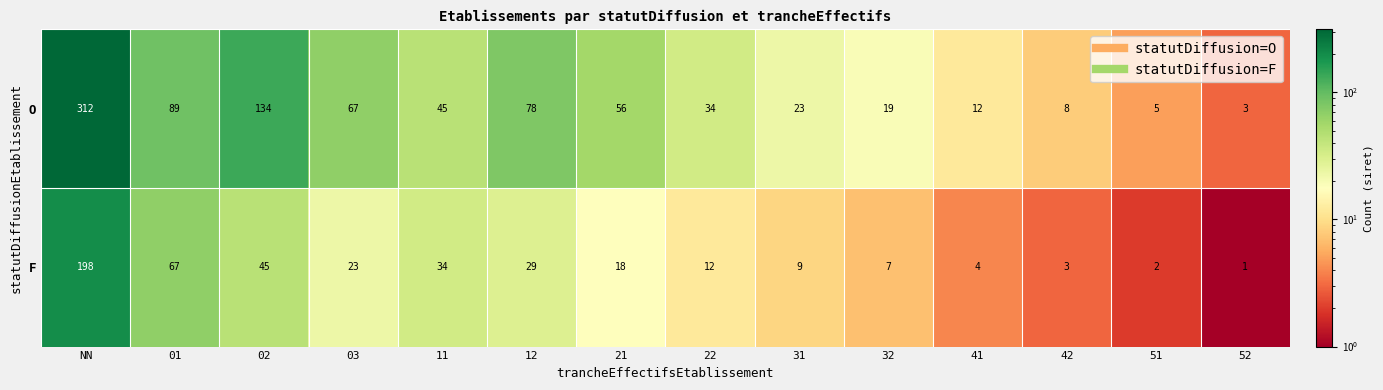

Which category has the lowest value across all series?

52